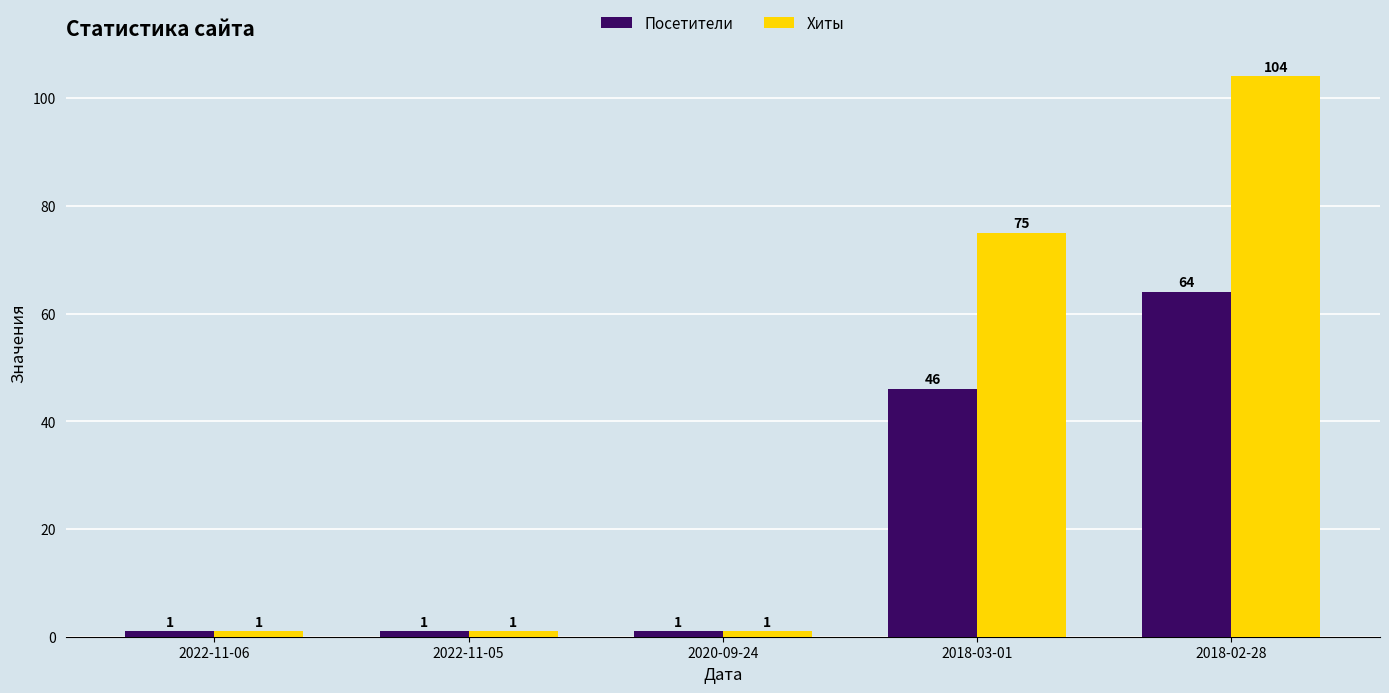

What is the difference between the Посетители values at 2018-03-01 and 2020-09-24?

45